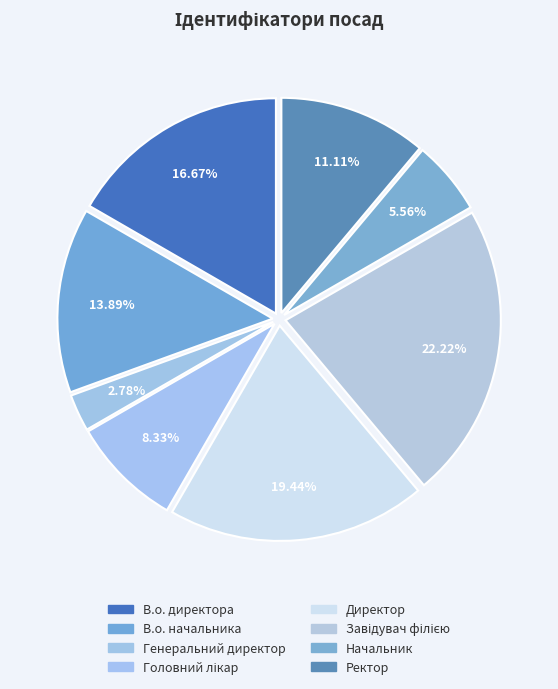

Which category has the smallest portion of the pie?

Генеральний директор